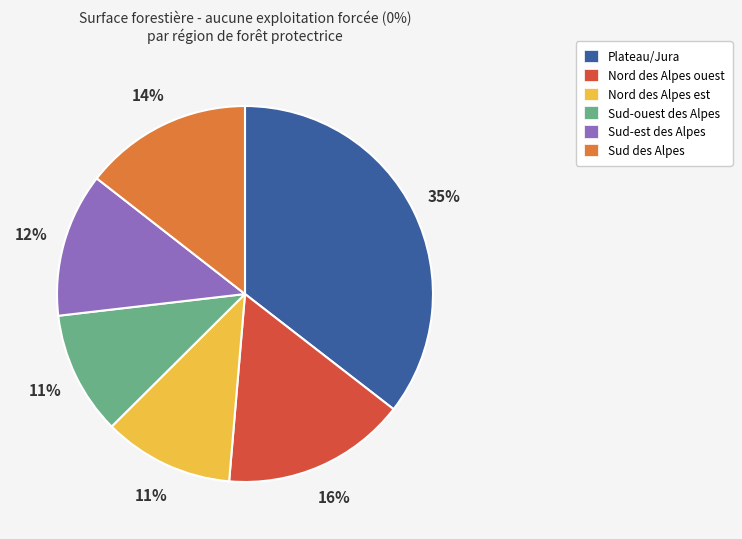

Count the number of slices in the pie.

6